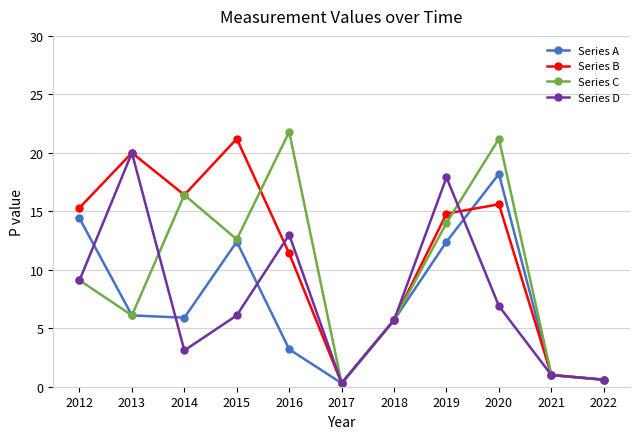

Between 2020 and 2022, which series saw the biggest shift?

Series C